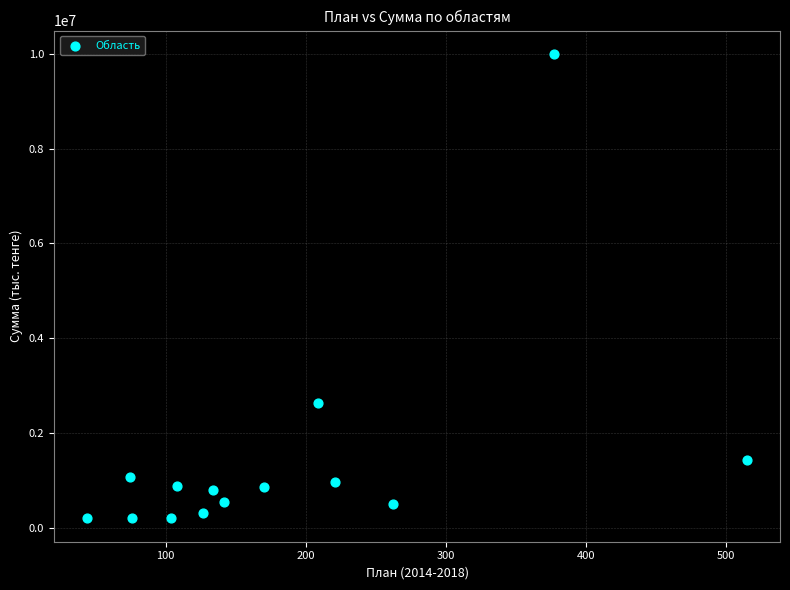

What Y value in the scatter plot is closest to 5100588?

2628954.0